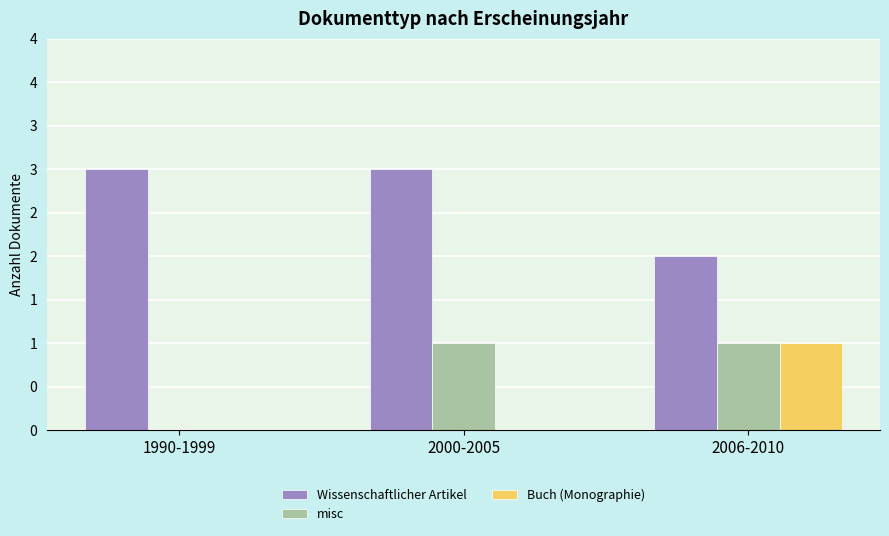

What are all the series names shown in the legend?

Wissenschaftlicher Artikel, misc, Buch (Monographie)